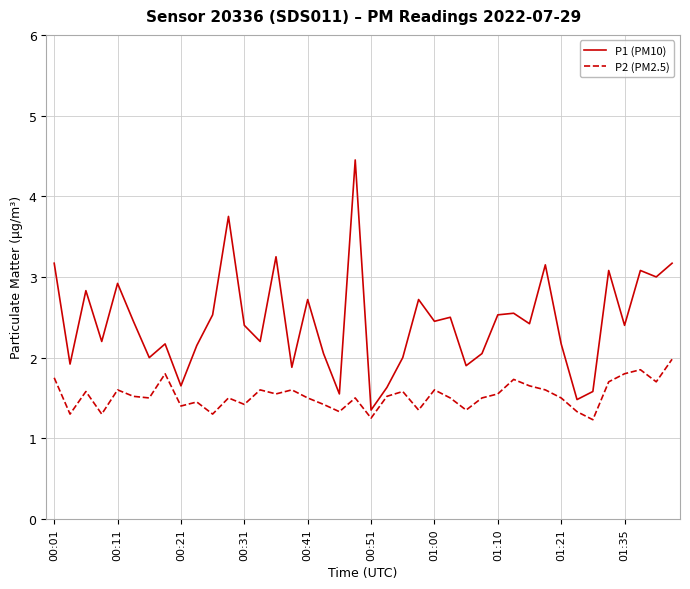

Which series has the largest total across all categories?

P1 (PM10)